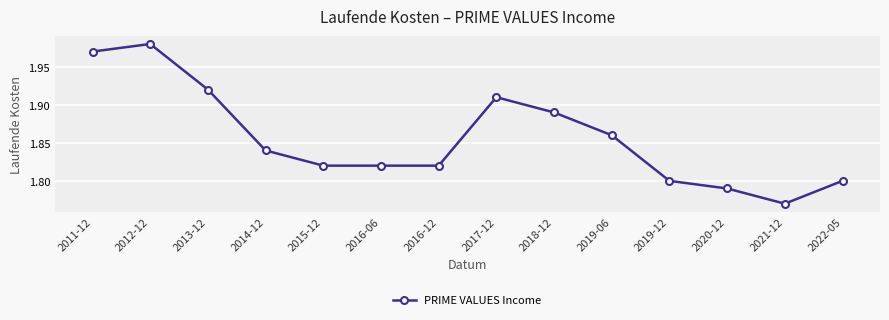

What is the difference between the values at 2018-12 and 2021-12?

0.1